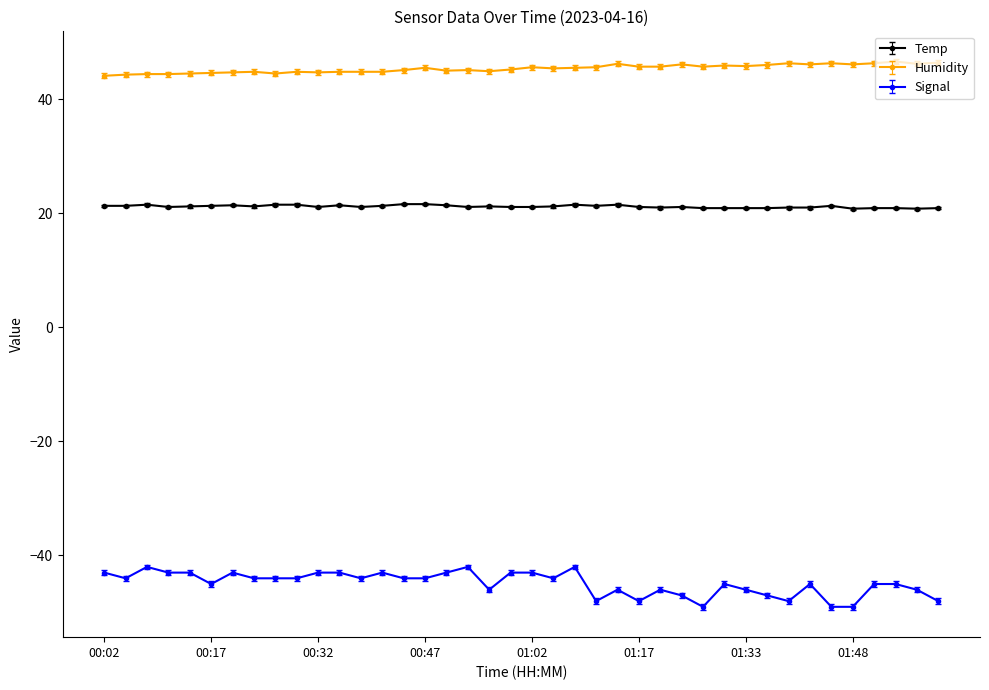

True or false: Signal and Humidity intersect in this chart.

False